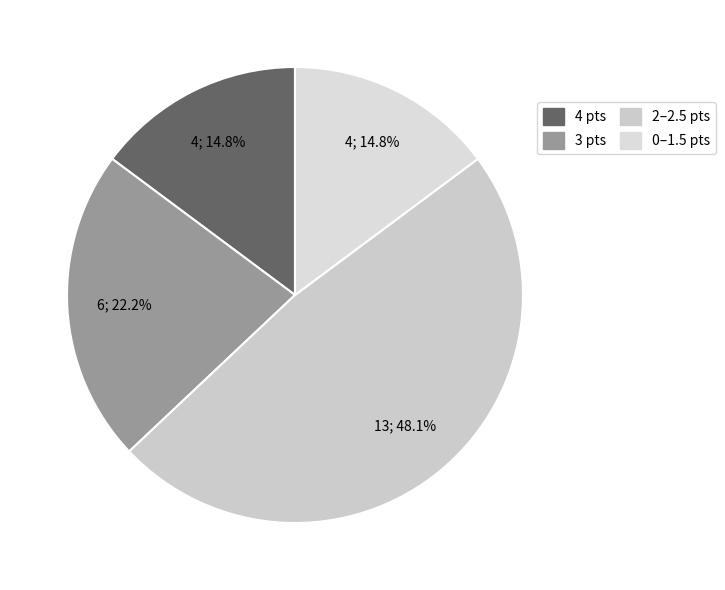

How many segments does this pie chart have?

4